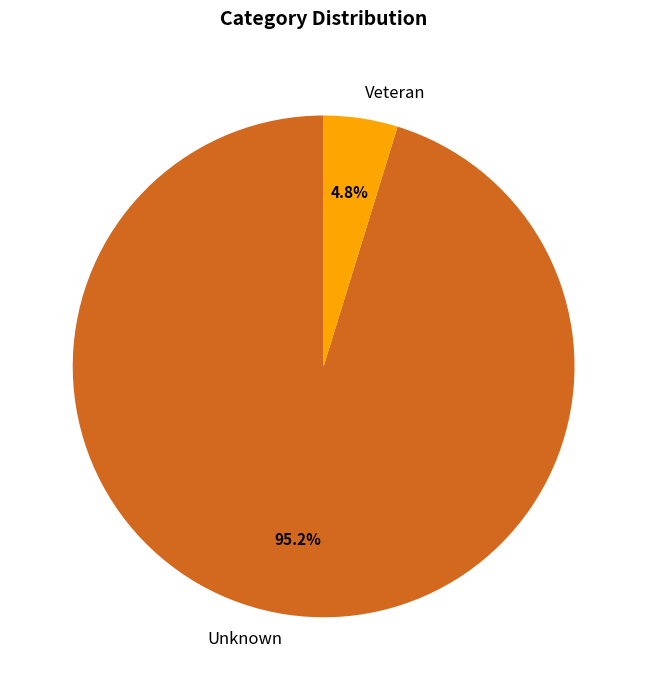

To the nearest percent, what portion does Veteran represent?

5%